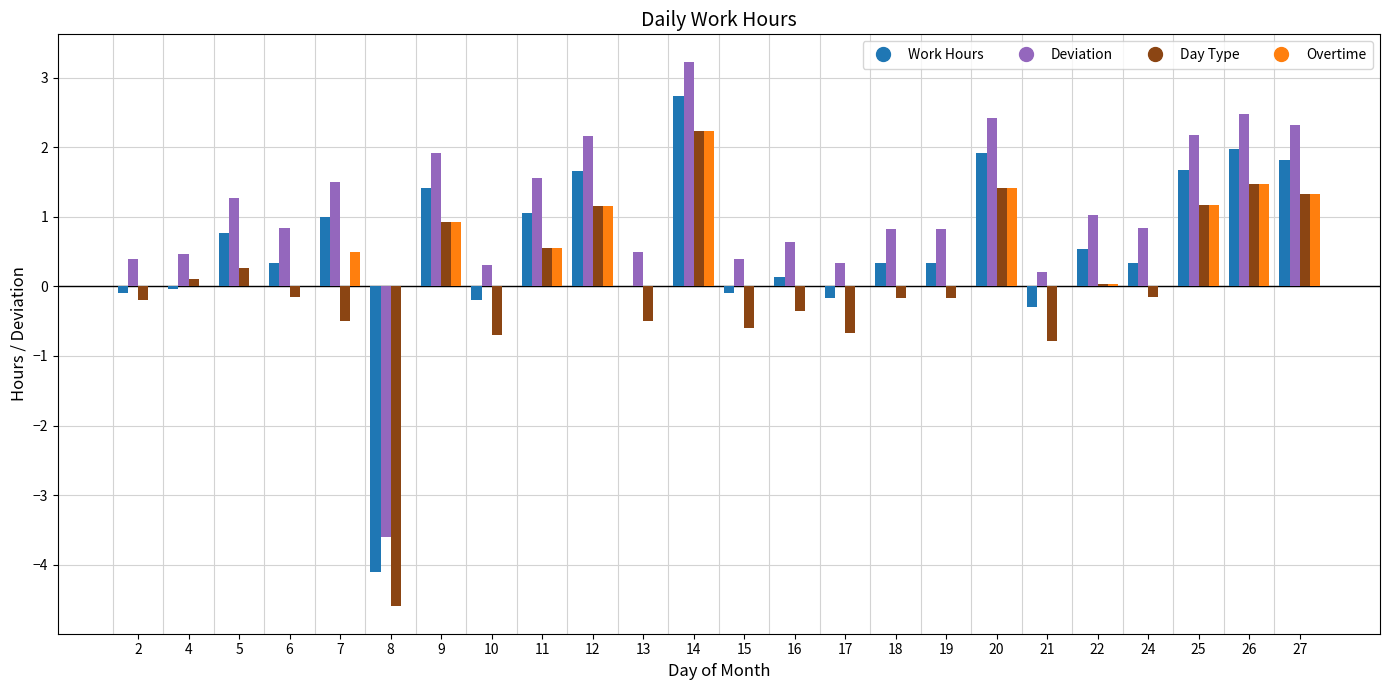

Are the bars grouped side by side (vs. stacked)?

Yes